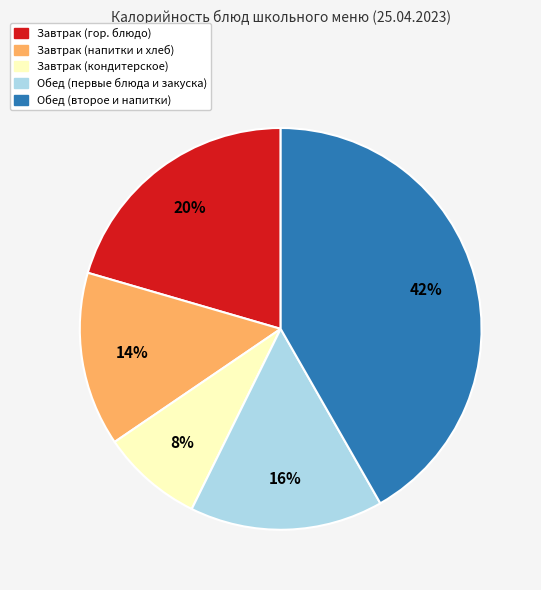

Does any single category account for the majority?

No